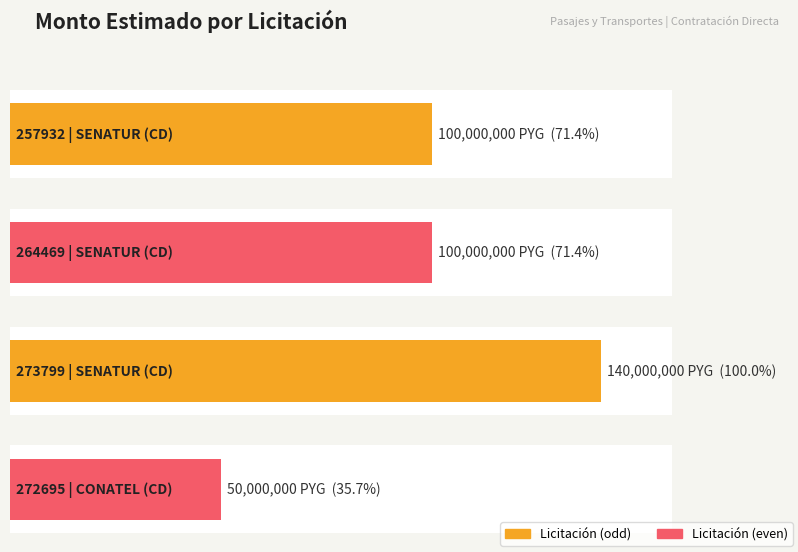

Which has a higher value, 273799
SENATUR (CD) or 272695
CONATEL (CD)?

273799
SENATUR (CD)